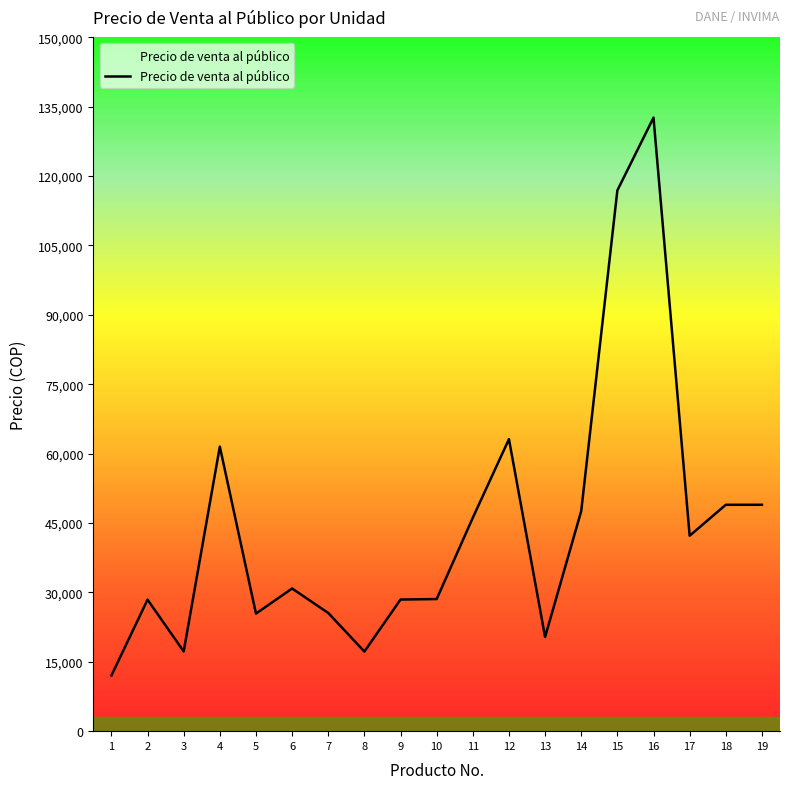

At which label is the value closest to 72319?

12